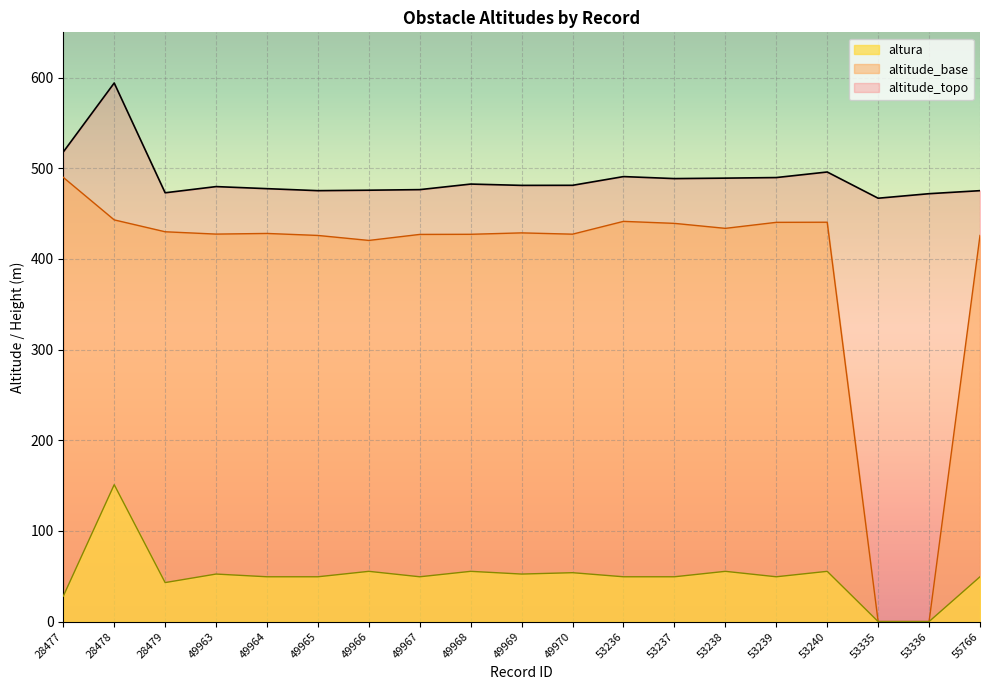

True or false: altura and altitude_base cross at least once.

False